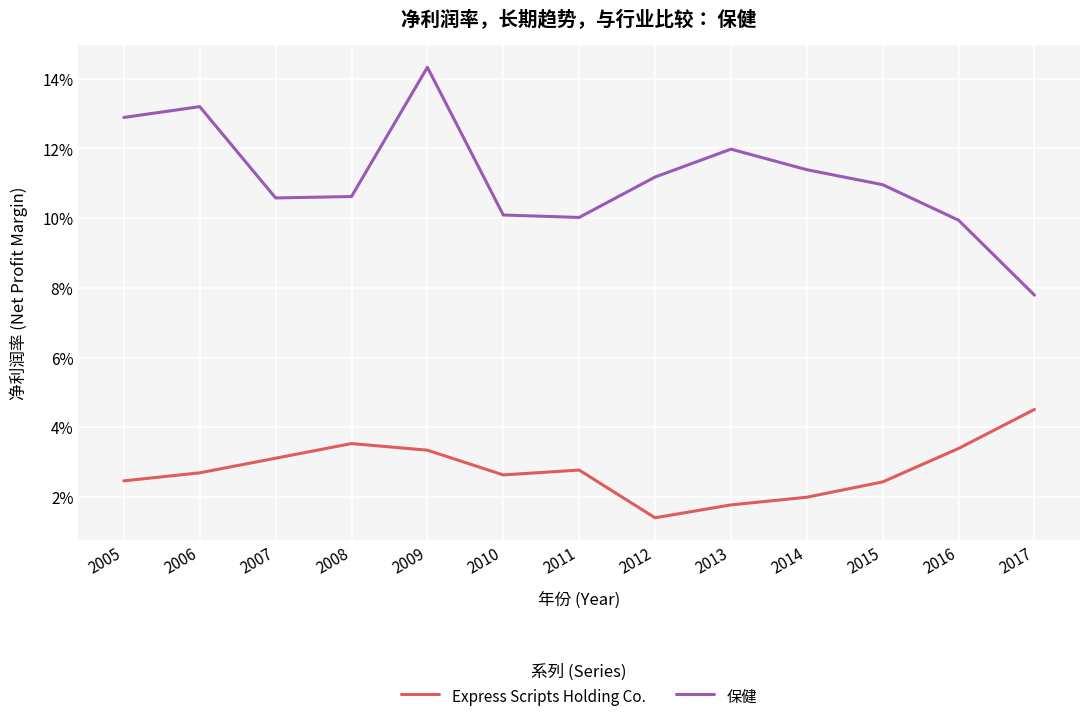

What are all the series names shown in the legend?

Express Scripts Holding Co., 保健